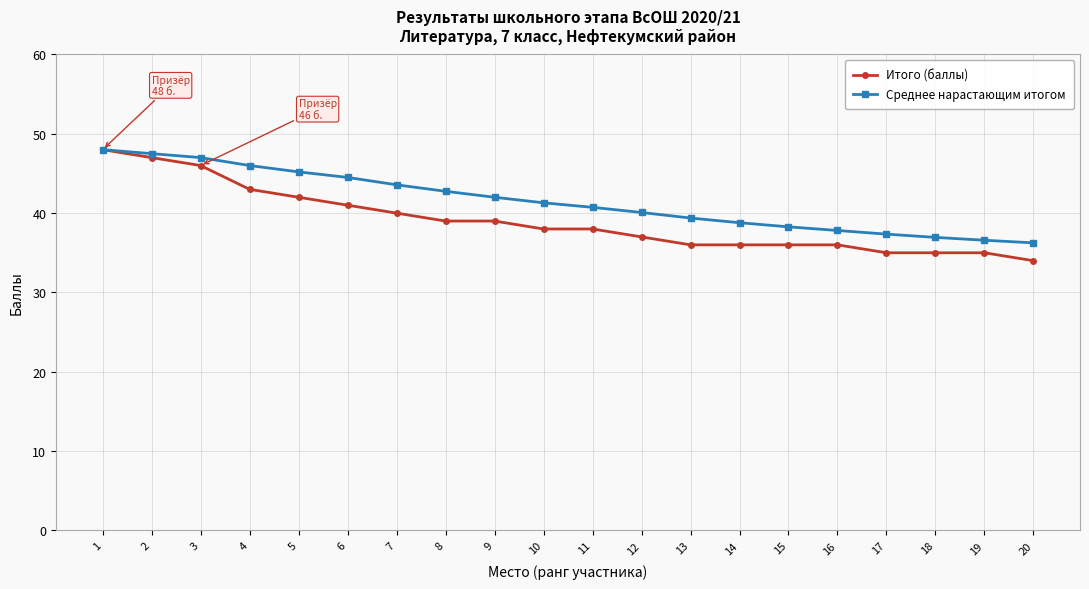

What is the value of the Итого (баллы) point at the 6th from the left?

41.0